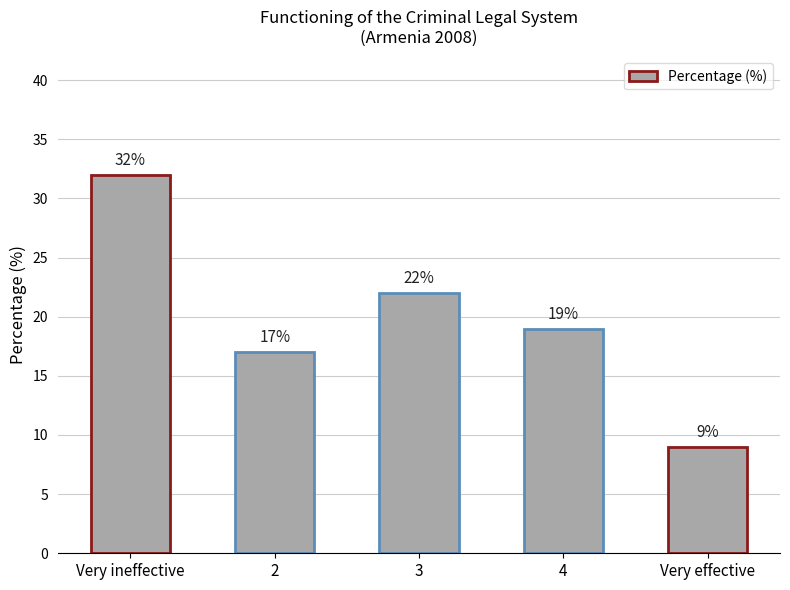

How many series are shown in this chart?

1